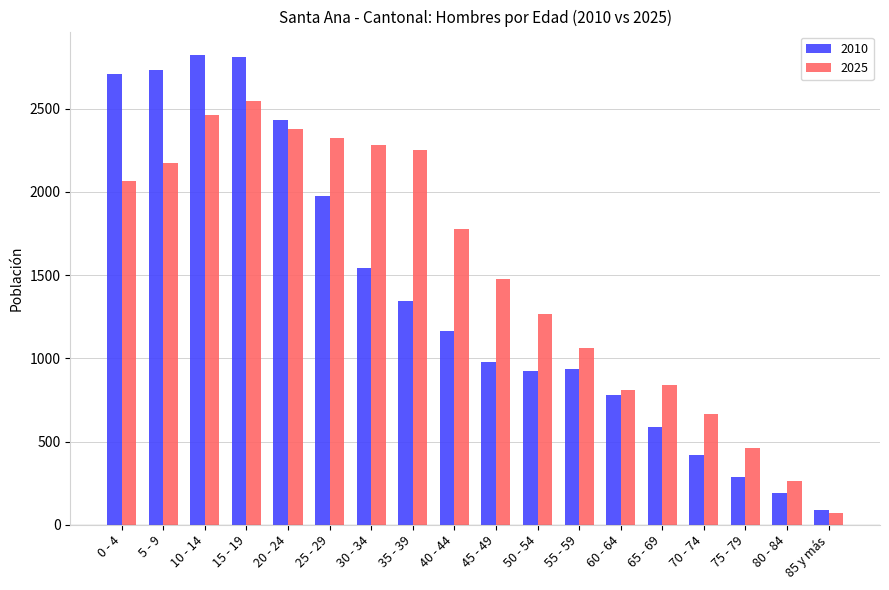

What position from the right is 65 - 69?

5